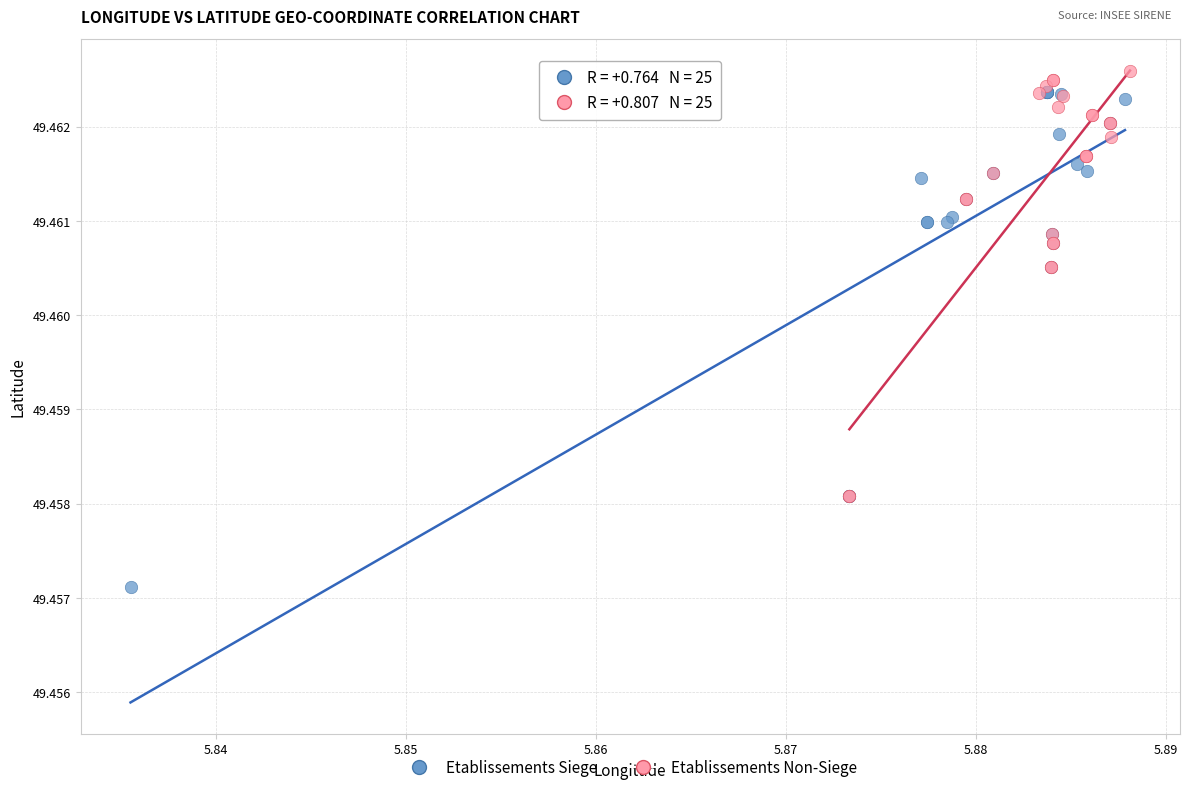

Which series has the widest spread of Y values?

Etablissements Siege